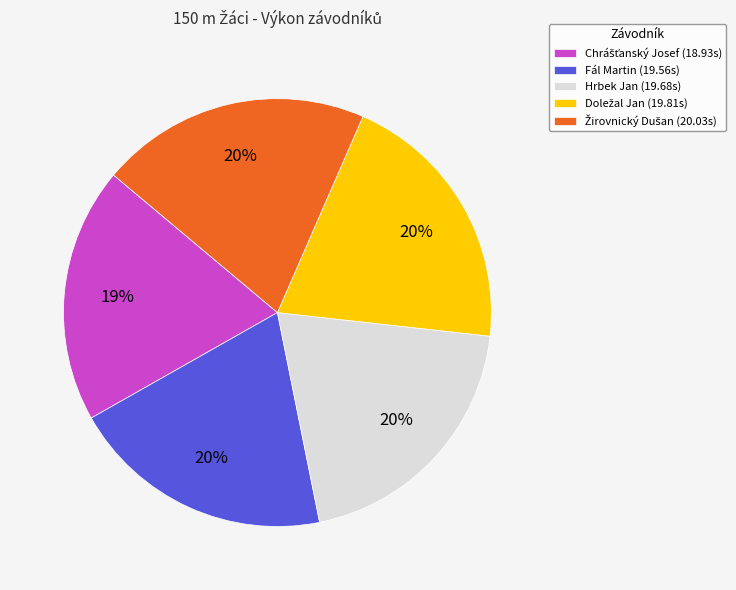

To the nearest percent, what portion does Fál Martin (19.56s) represent?

20%